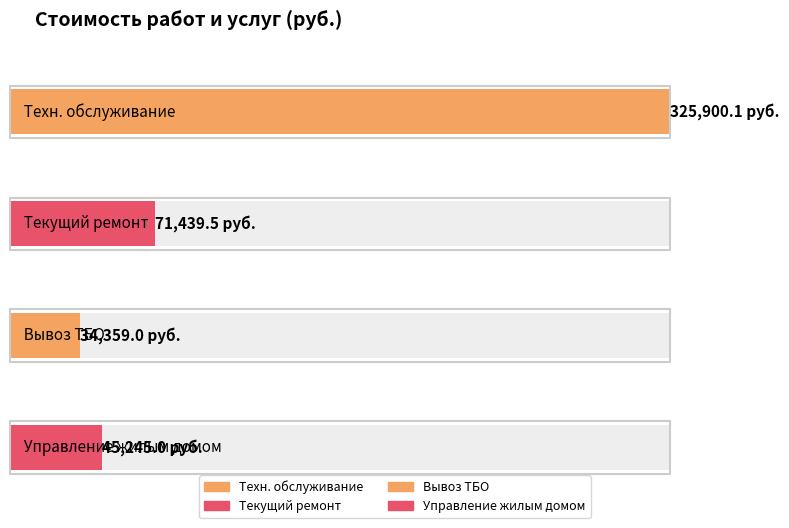

Between Вывоз ТБО and Техническое обслуживание и санитарное содержание, which is larger?

Техническое обслуживание и санитарное содержание